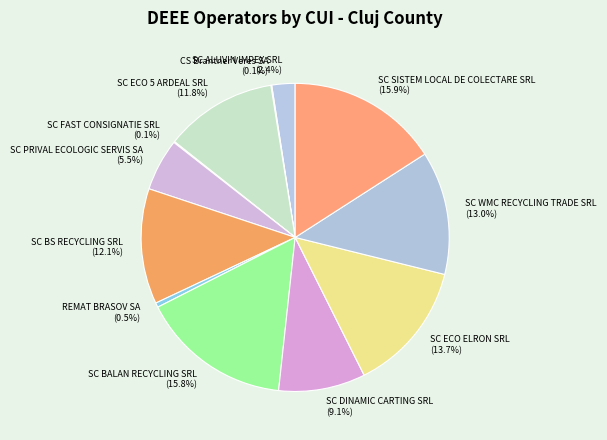

Is there a majority slice in this chart?

No